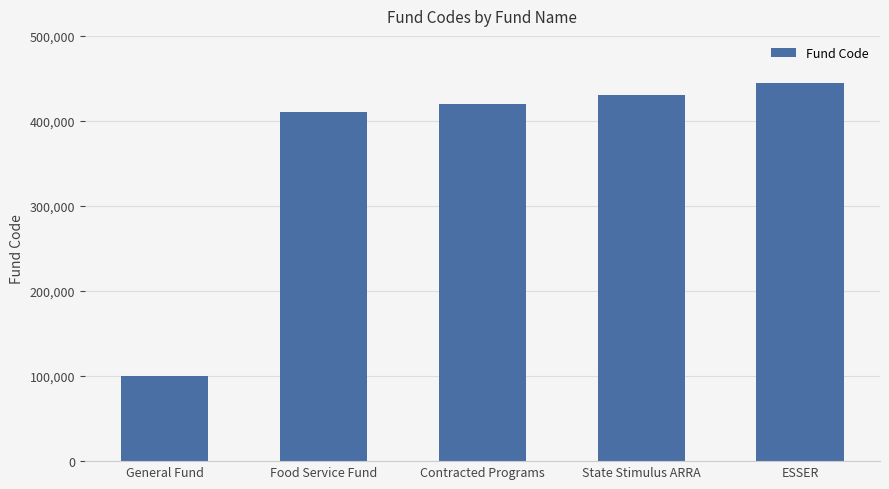

True or false: the data shows 420000 at Contracted Programs.

True